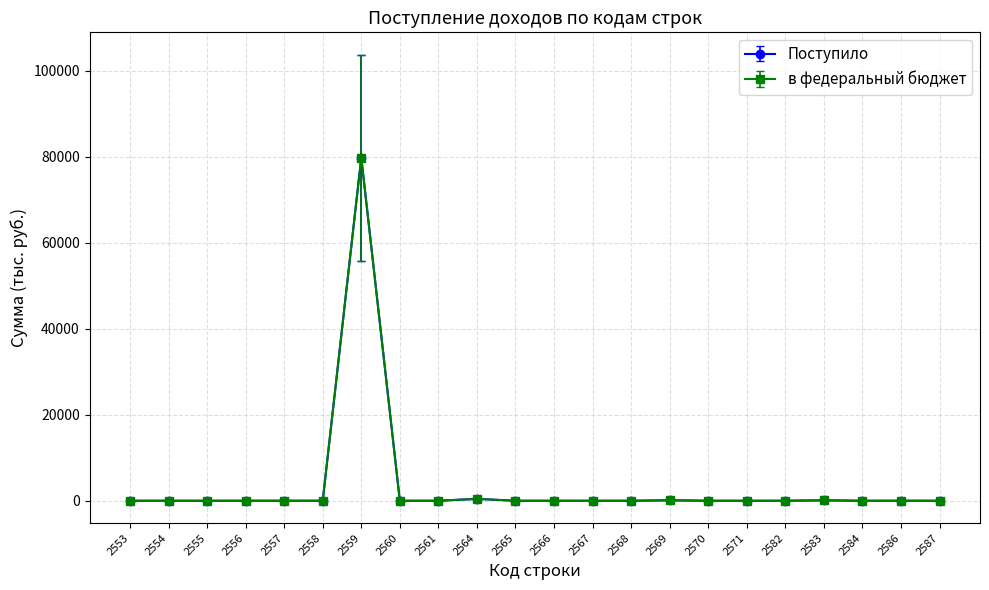

Reading left to right, what are all the values shown in this chart?

Поступило: 0	0	0	0	7	0	79785	0	2	436	0	0	0	0	111	0	0	2	100	0	4	0
в федеральный бюджет: 0	0	0	0	7	0	79785	0	2	436	0	0	0	0	111	0	0	2	100	0	4	0